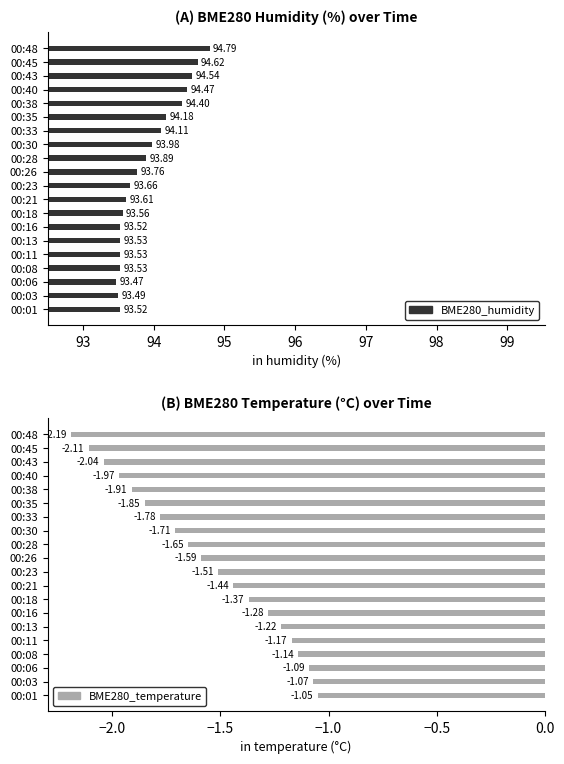

The BME280_humidity series shows 34.8 at 00:23. True or false?

False